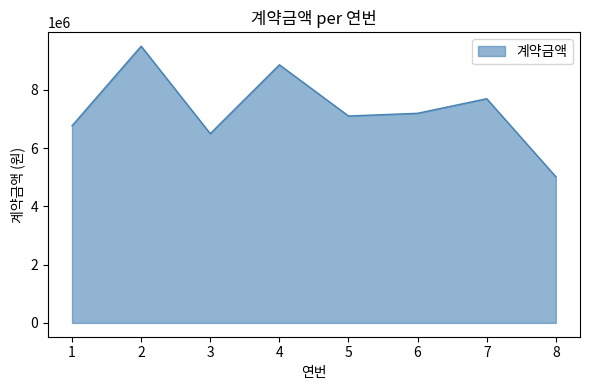

List the labels in order of value, largest first.

2, 4, 7, 6, 5, 1, 3, 8